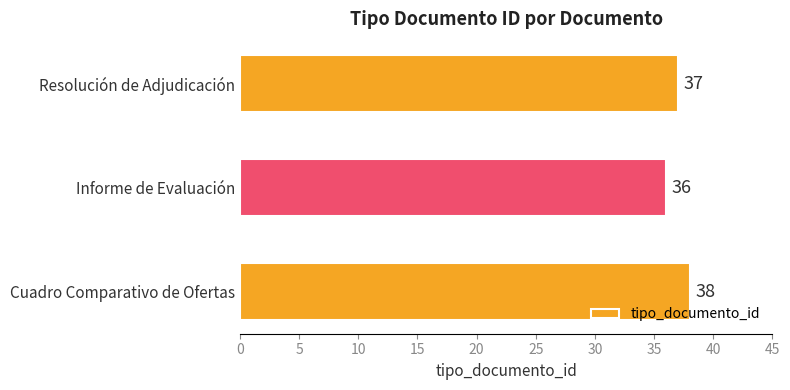

Which label corresponds to the smallest value in the chart?

Informe de Evaluación